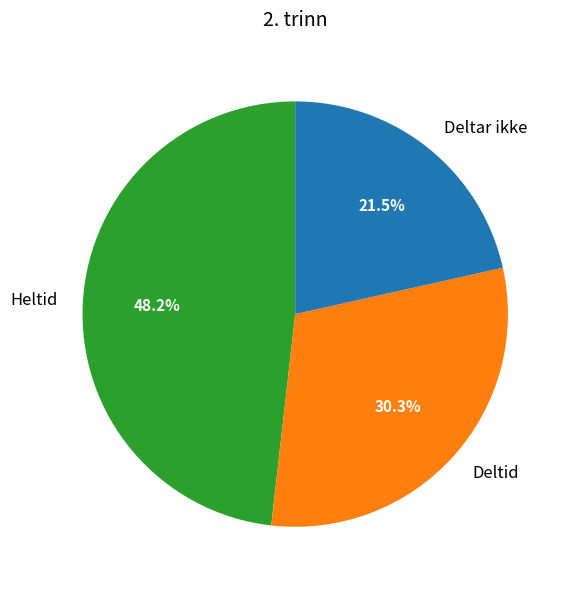

Do Deltar ikke and Heltid together represent more than half of the pie?

Yes